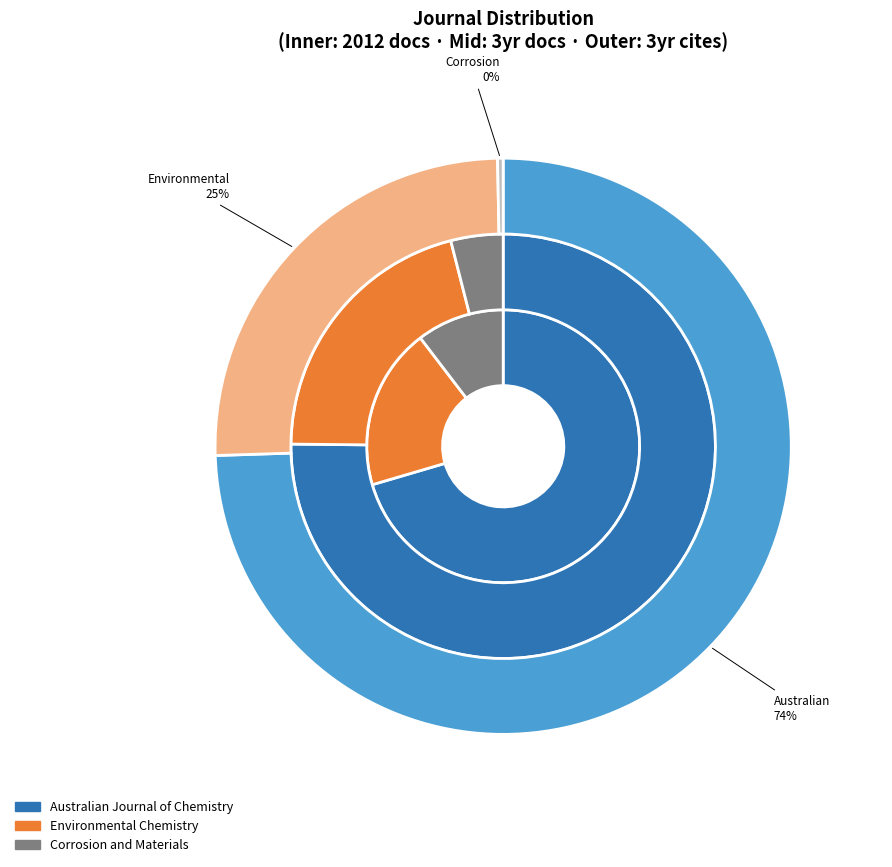

Rank the categories by Total Docs. (2012) value from lowest to highest.

Corrosion and Materials, Environmental Chemistry, Australian Journal of Chemistry